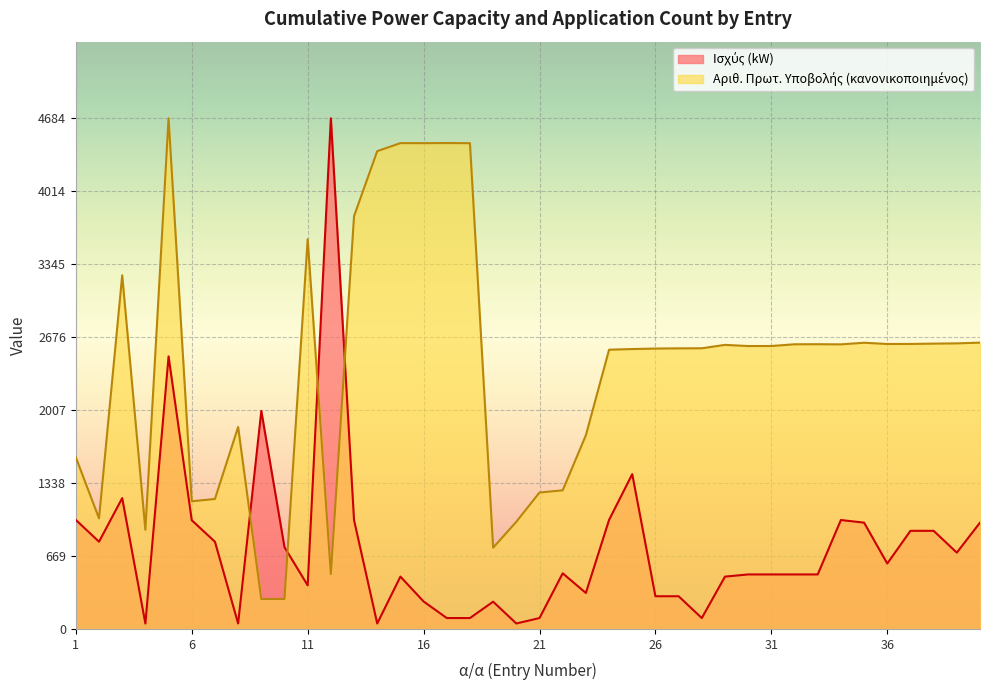

What is the sum of all Αριθ. Πρωτ. values?

96480.2